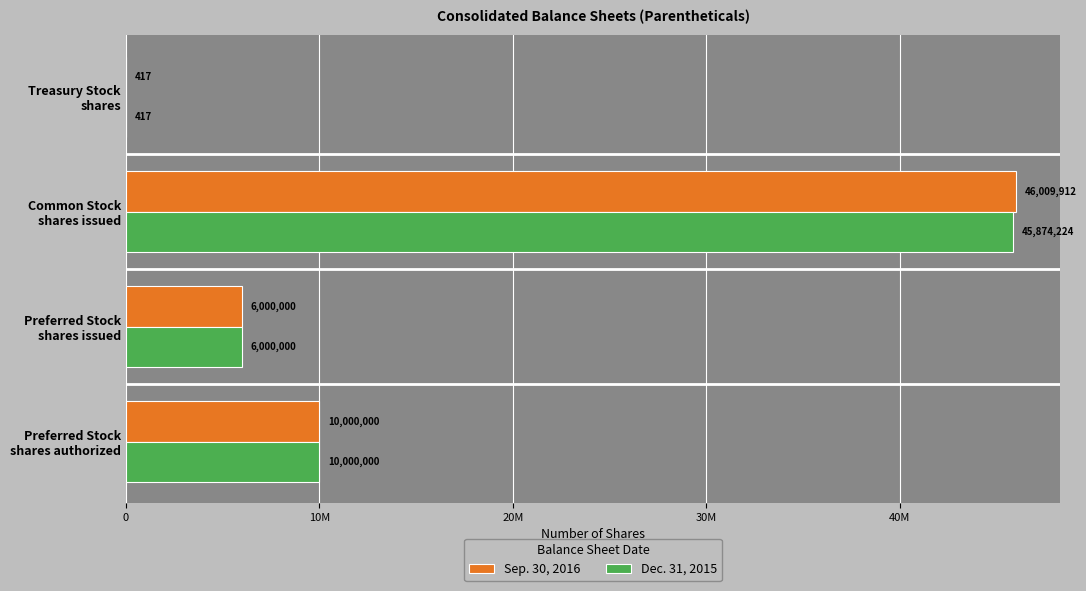

At how many categories does at least one series exceed 21634116?

1